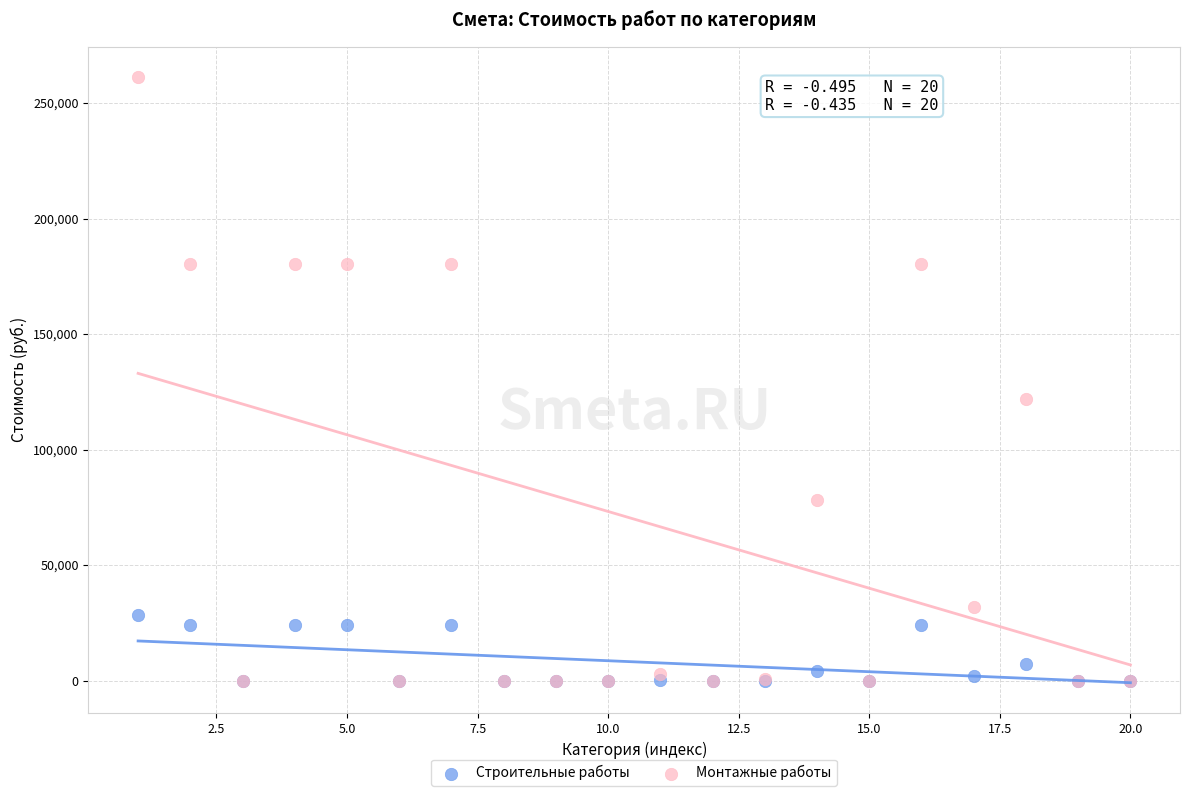

Across all series, what Y value is closest to 130614?

121799